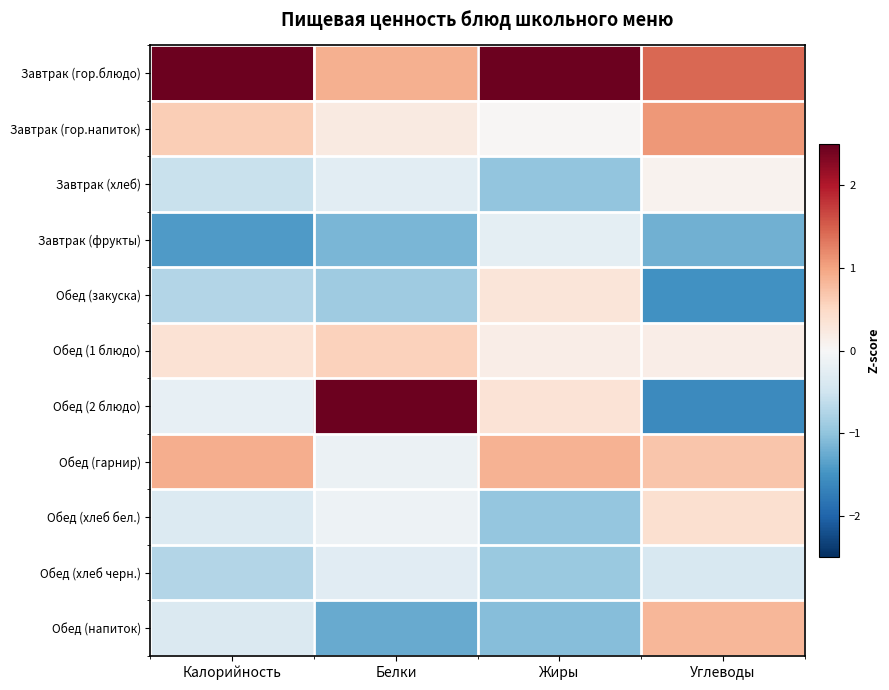

What is the spread (max minus min) of values at Углеводы?

3.0